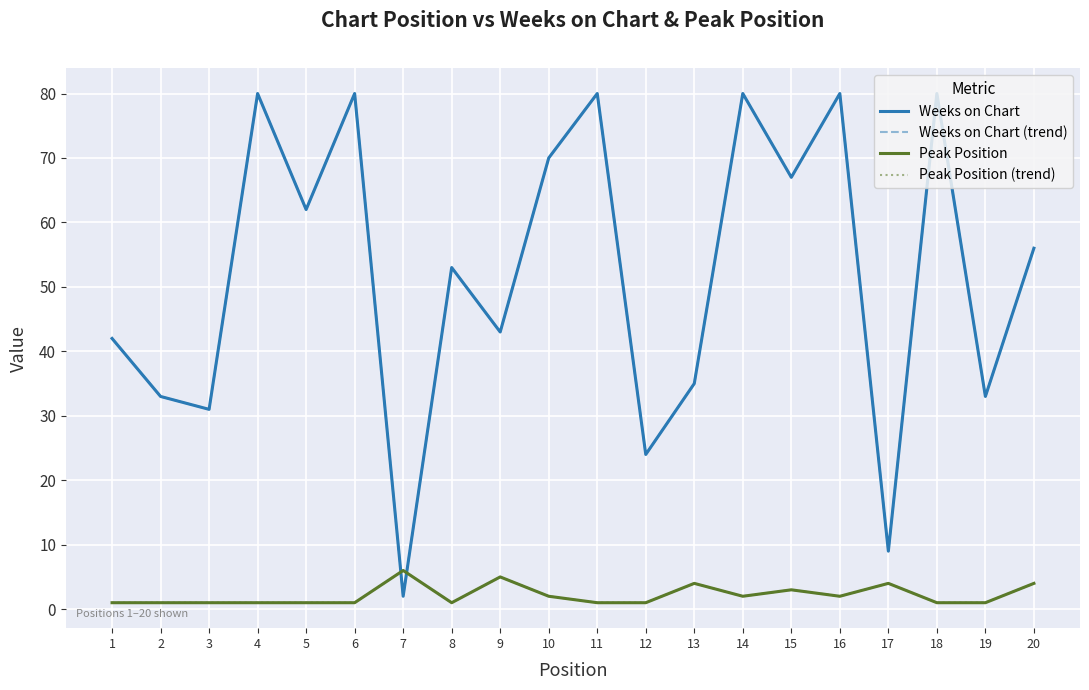

What are all the series names shown in the legend?

Weeks on Chart, Weeks on Chart (trend), Peak Position, Peak Position (trend)